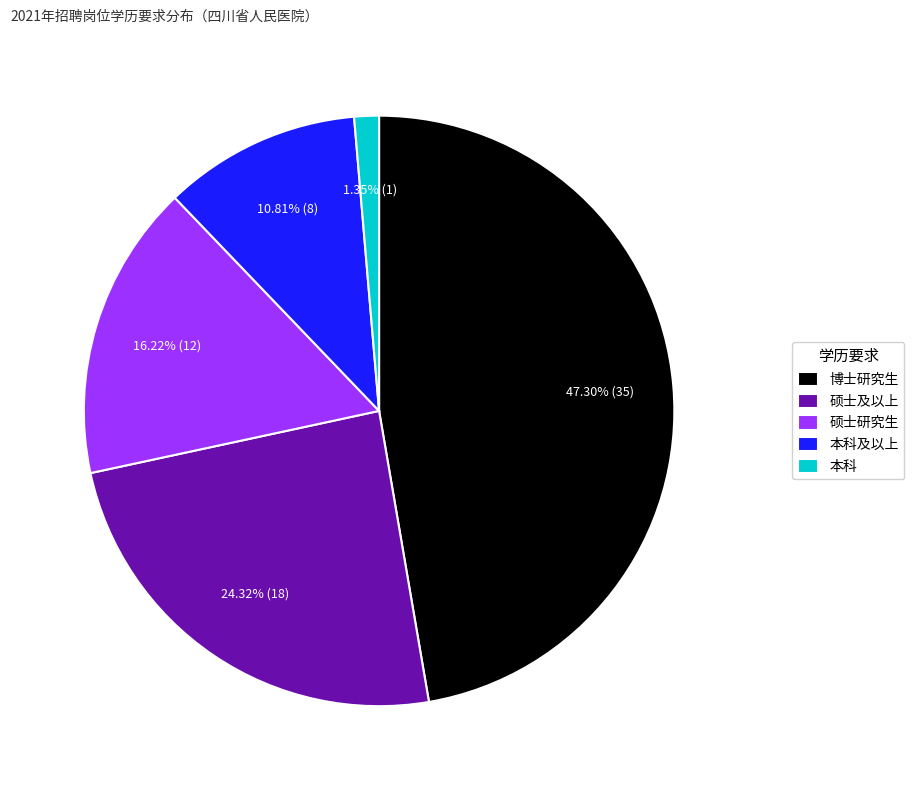

What percentage is NOT represented by 本科及以上?

89.2%